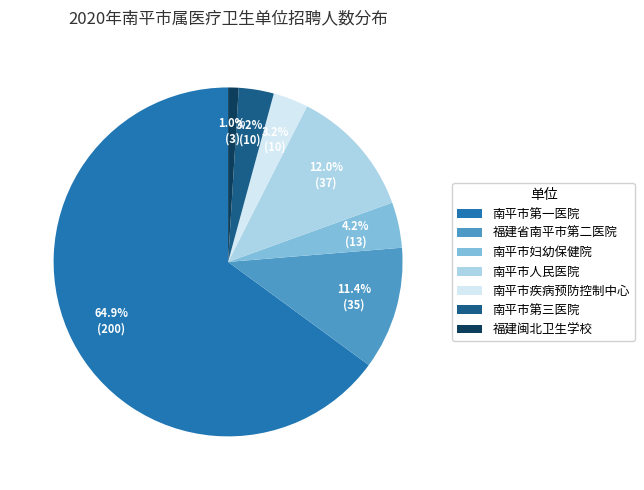

To the nearest percent, what is the average slice percentage?

14%